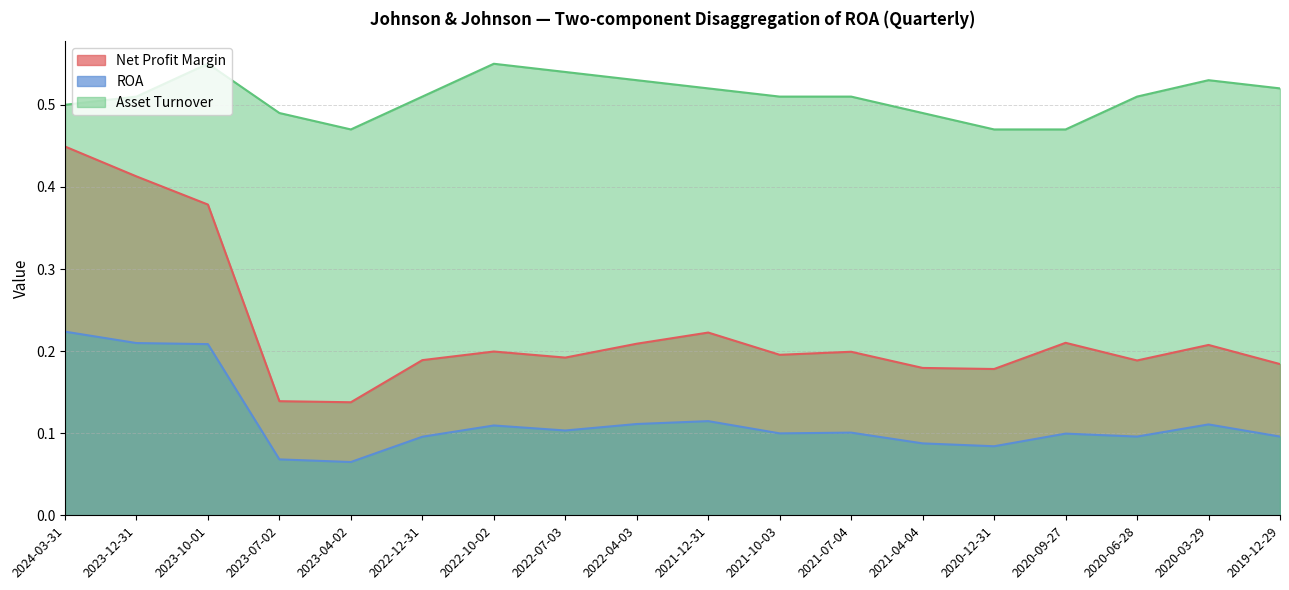

What is the value of the ROA point at the 18th from the left?

0.1